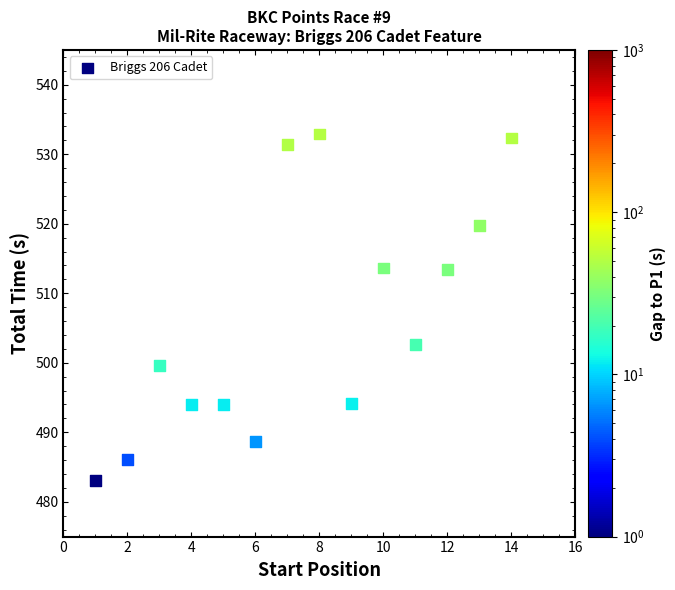

What Y value in the scatter plot is closest to 507?

502.6